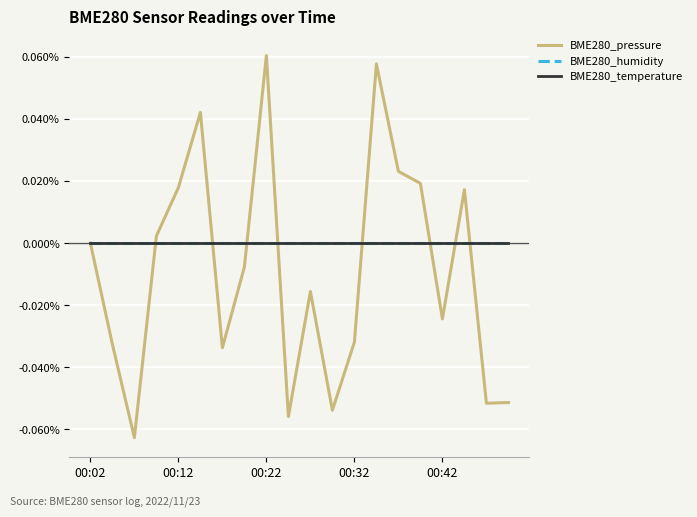

At how many categories does at least one series exceed 0?

8